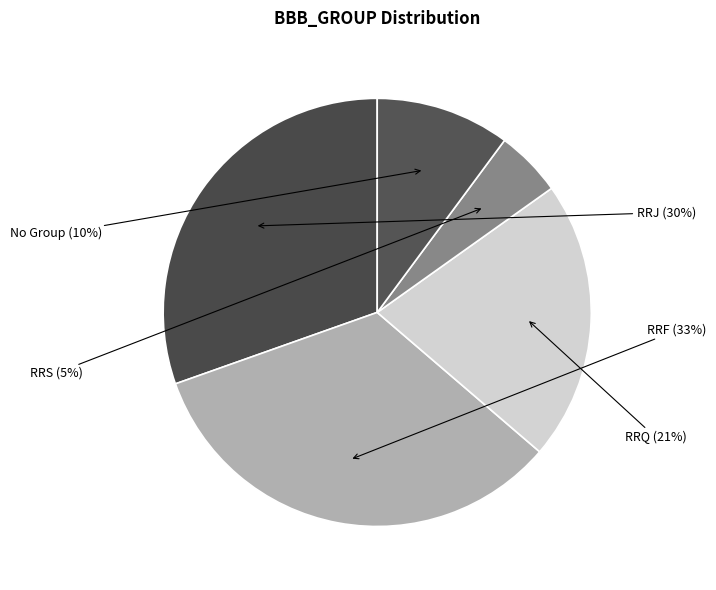

Combined, do RRQ and No Group account for over 50%?

No